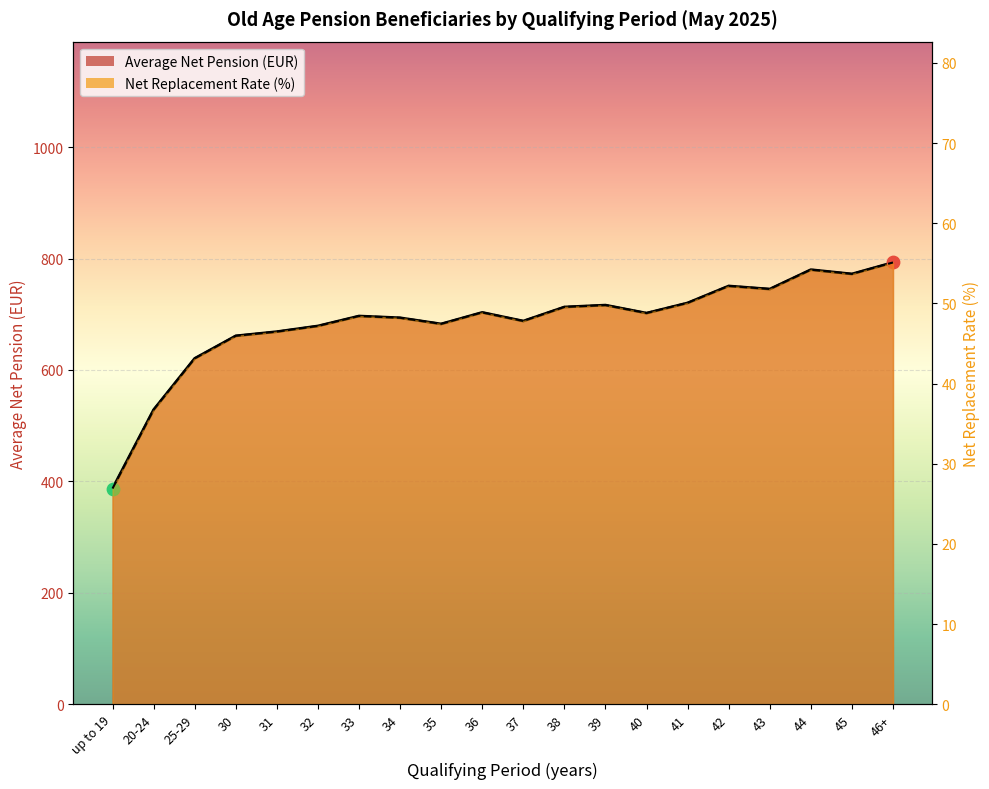

Which series contains the lowest Y value?

Net Replacement Rate (%)